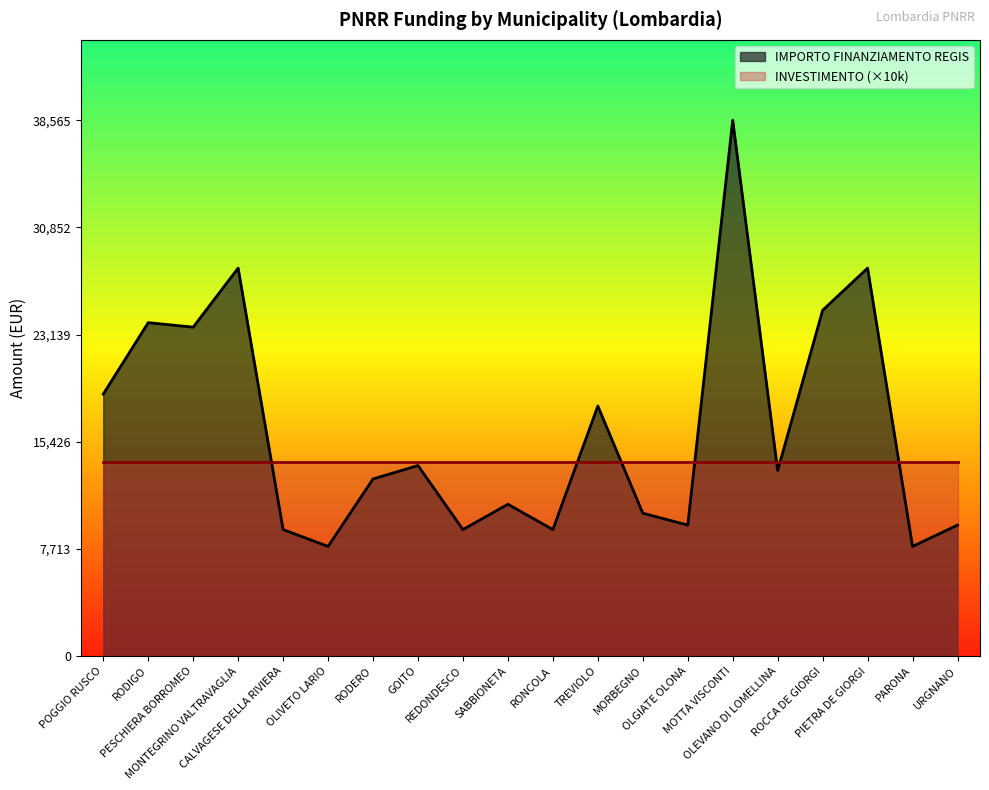

How many categories are shown in the chart?

20